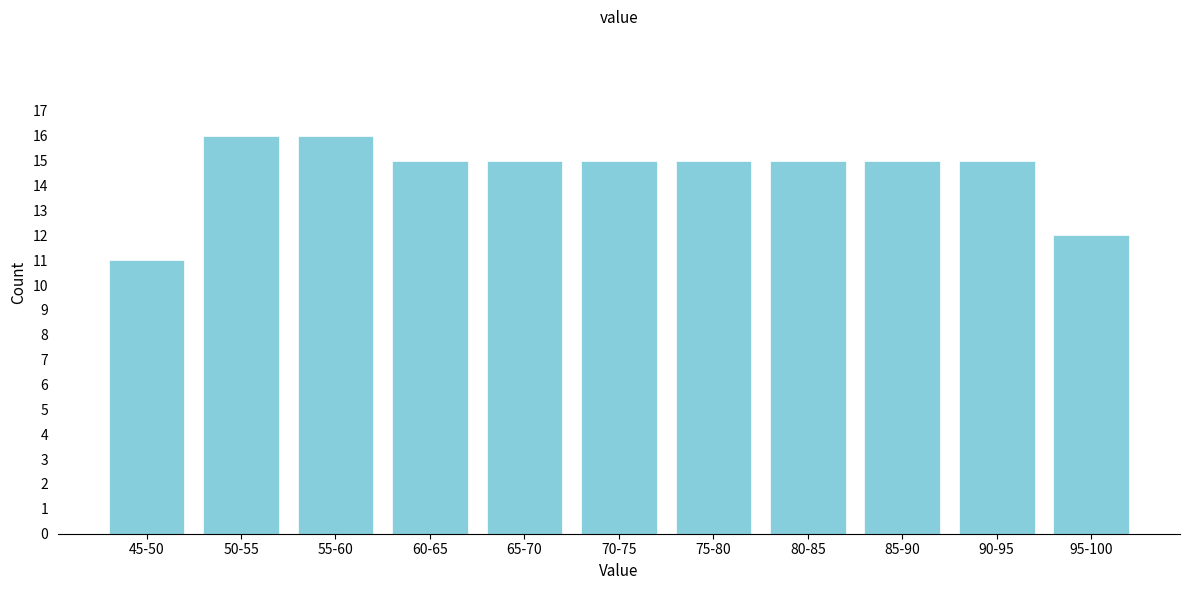

Reading left to right, transcribe all the data shown in this chart.

45-50=11	50-55=16	55-60=16	60-65=15	65-70=15	70-75=15	75-80=15	80-85=15	85-90=15	90-95=15	95-100=12